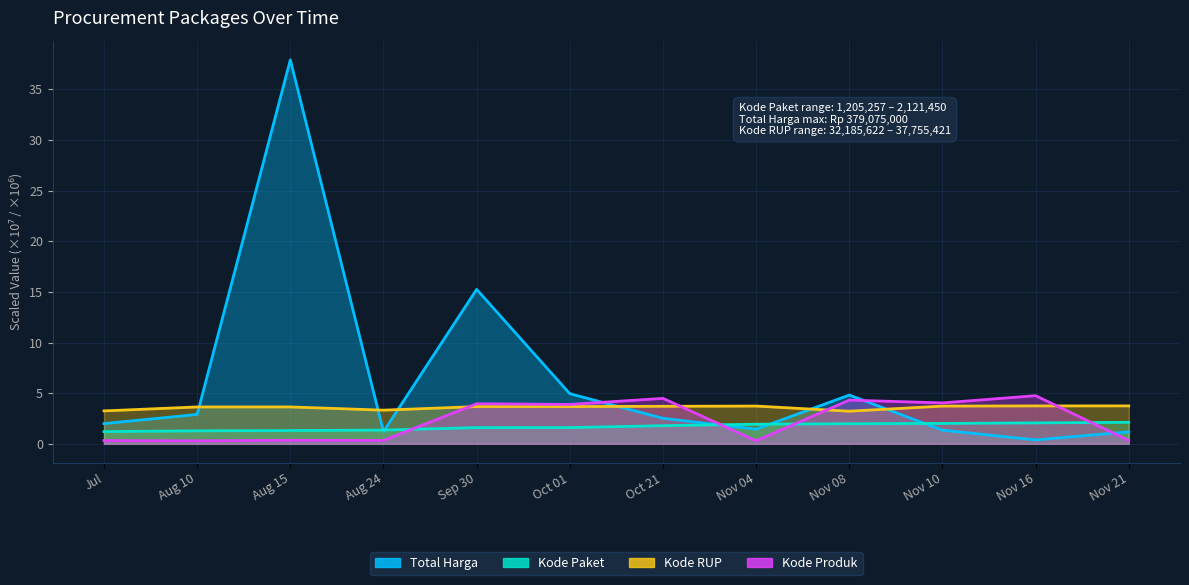

At which label does Total Harga reach its peak?

Aug 15